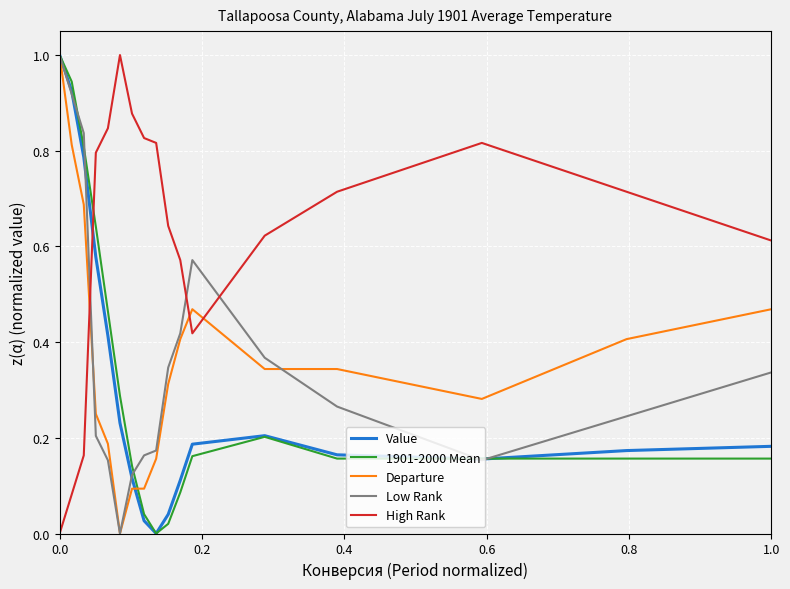

Which series has the largest total across all categories?

High Rank